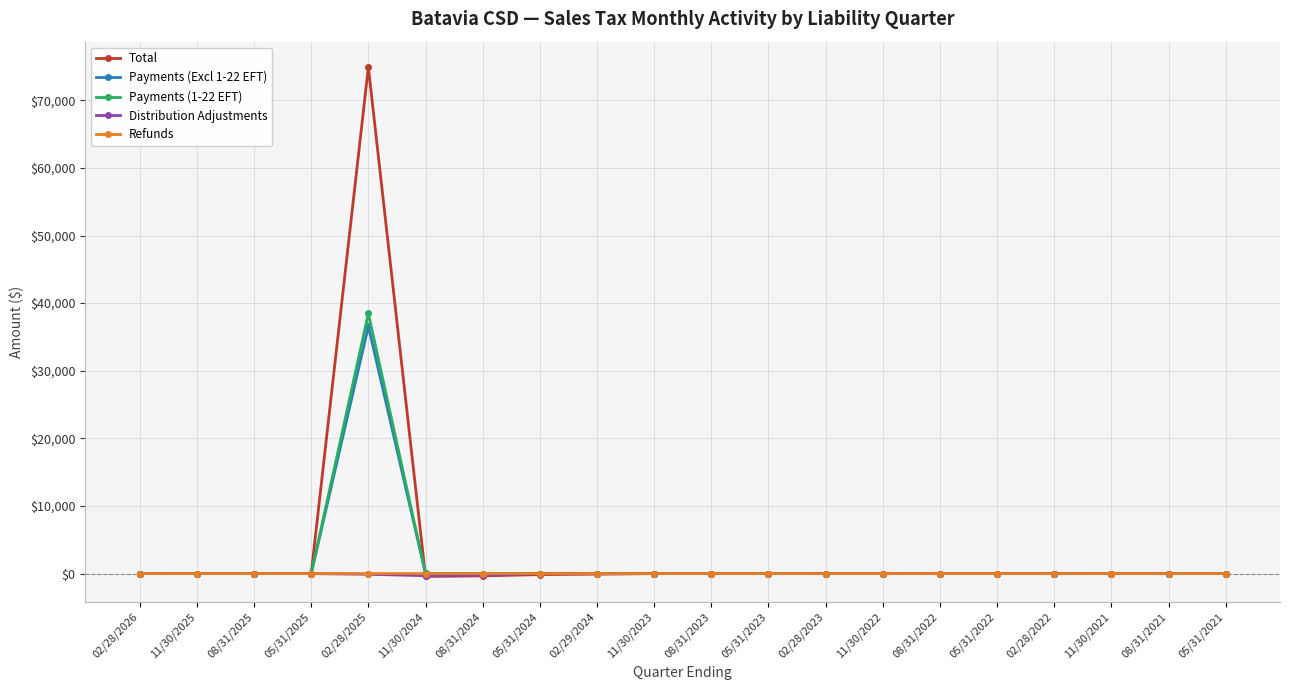

True or false: Refunds has more than 2 points higher than both neighbors.

True